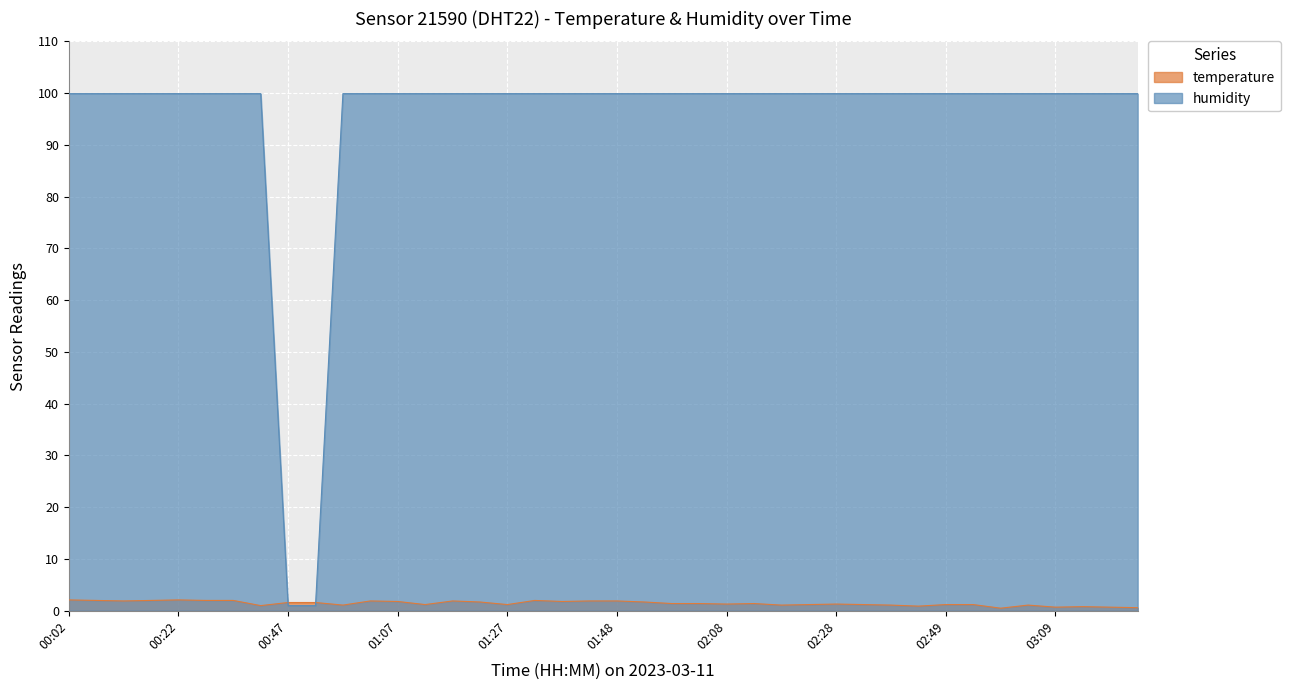

Is it true that humidity equals 99.9 at 01:07?

True